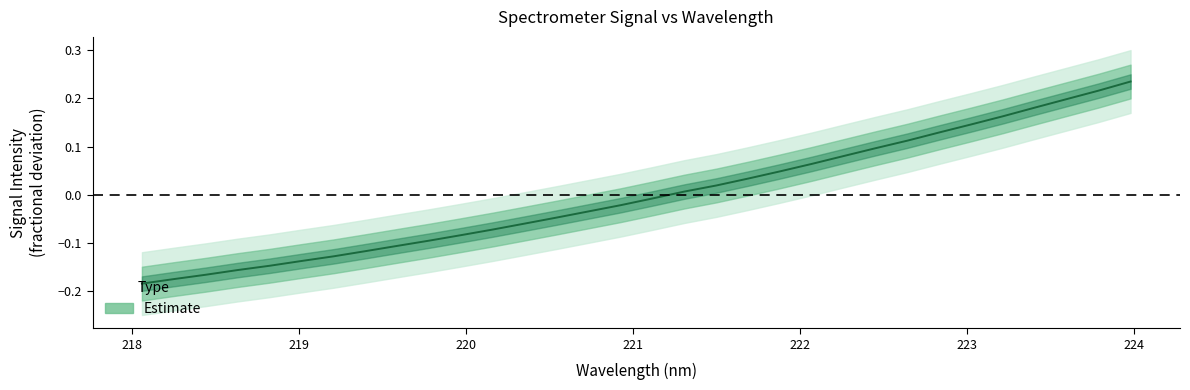

Between 222.8355 and 223.5987, which is larger?

223.5987